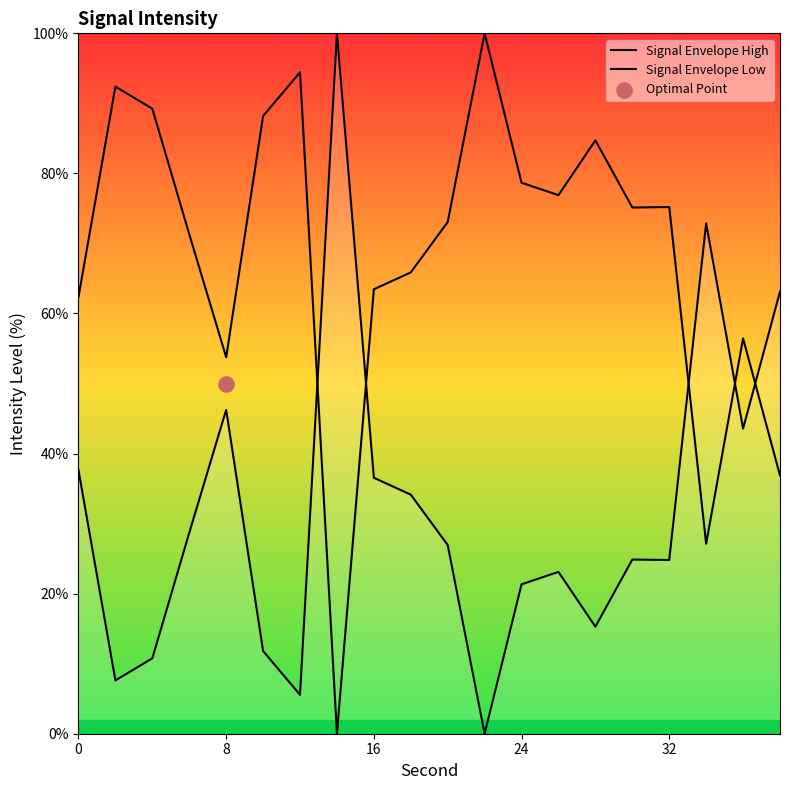

Which series has the widest spread of Y values?

Signal Envelope High